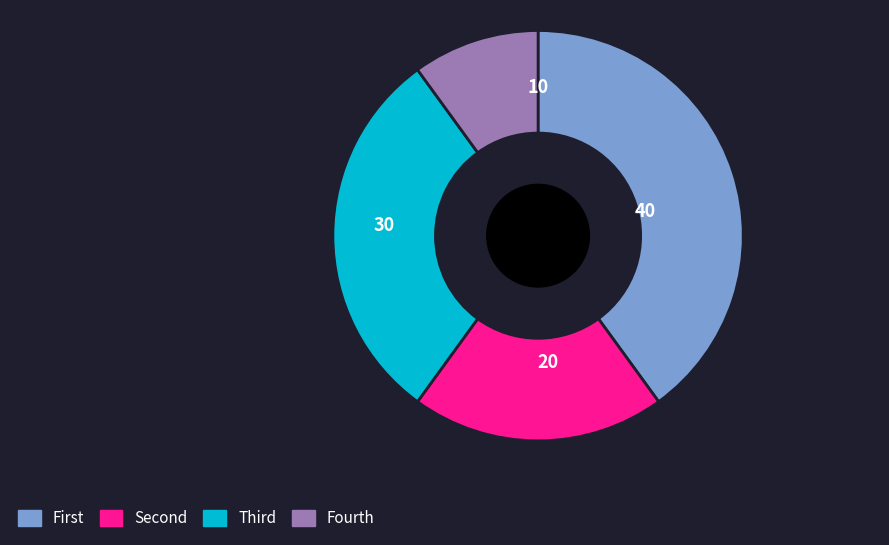

How many slices are in this pie chart?

4